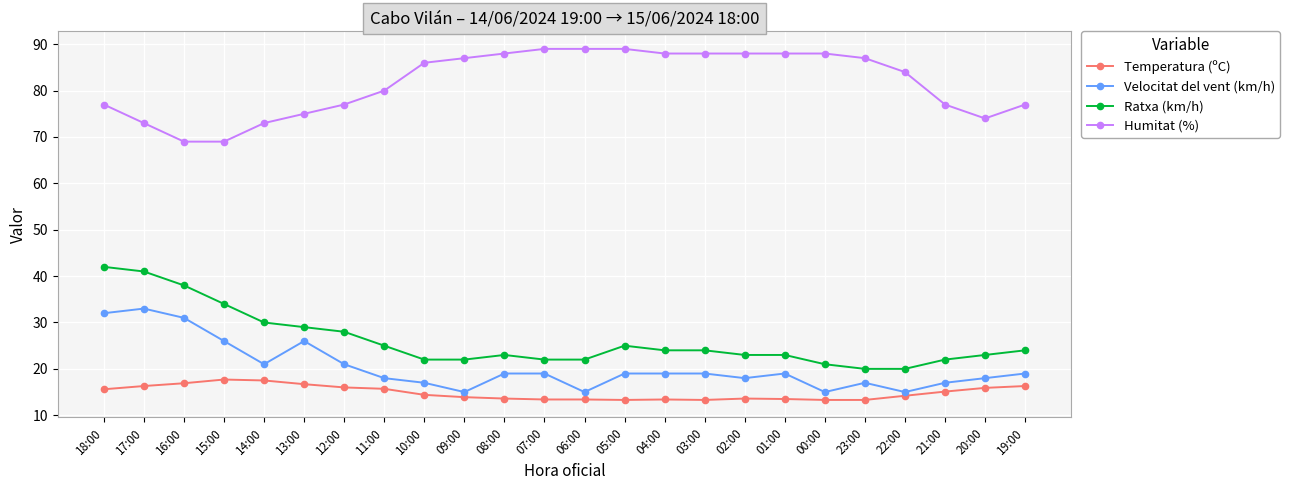

True or false: Temperatura (ºC) and Velocitat del vent (km/h) cross at least once.

False